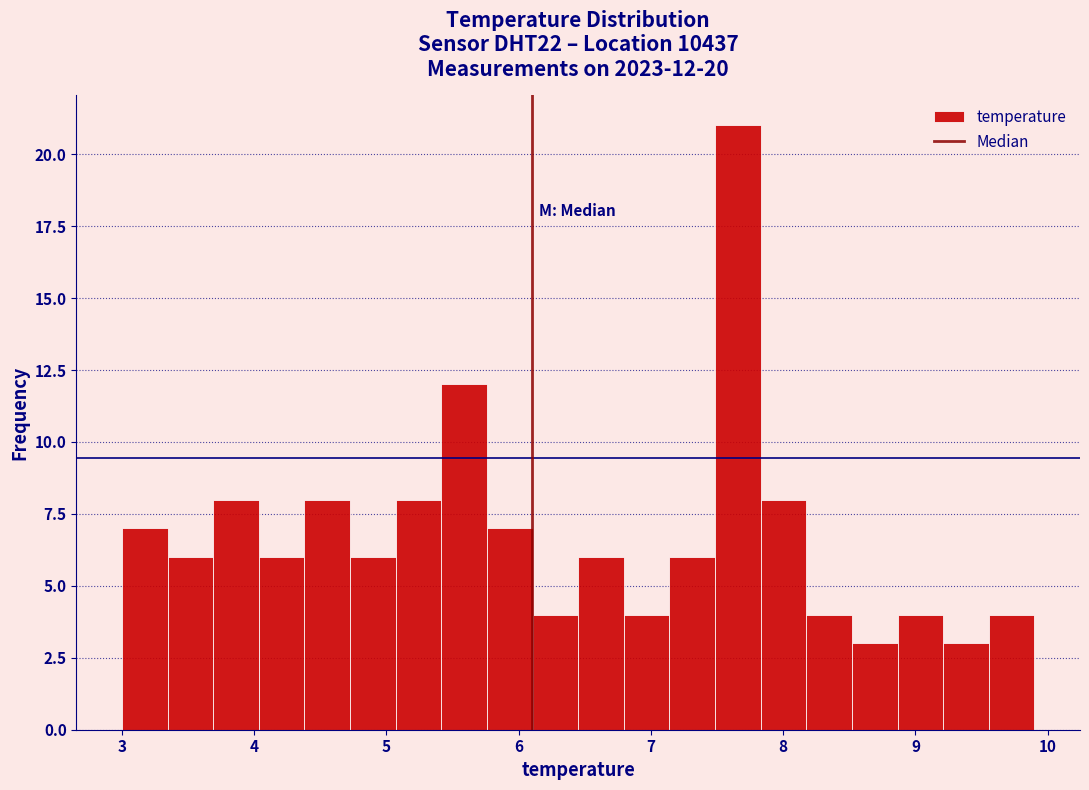

Read against the x-axis, roughly where is the centre of the tallest bar?

7.7